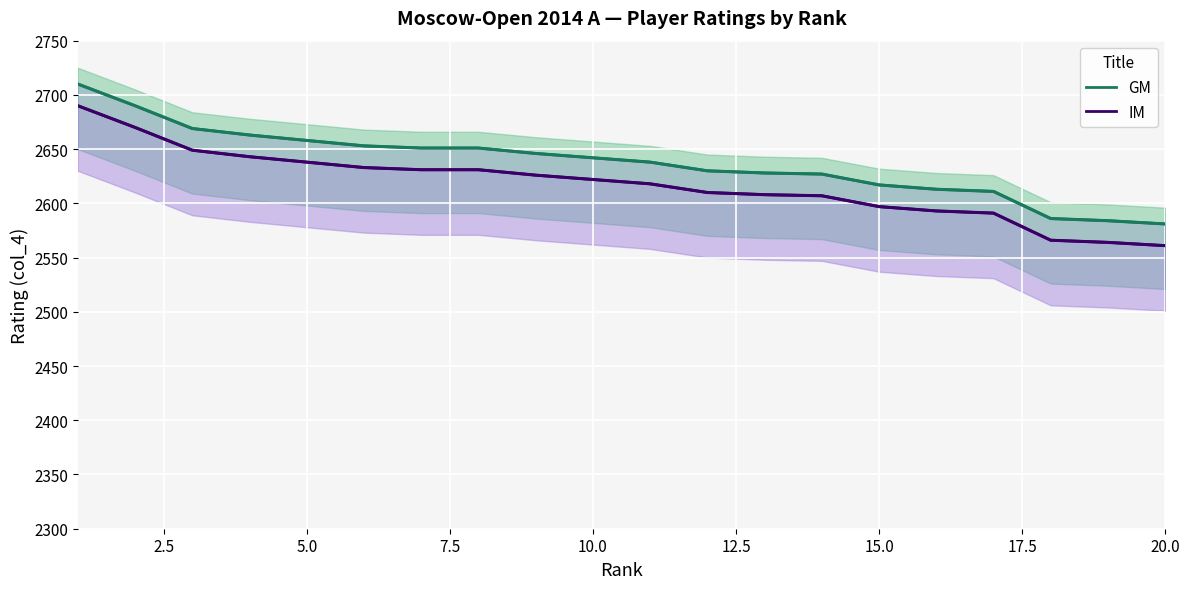

Between 8 and 9, which series saw the biggest shift?

GM